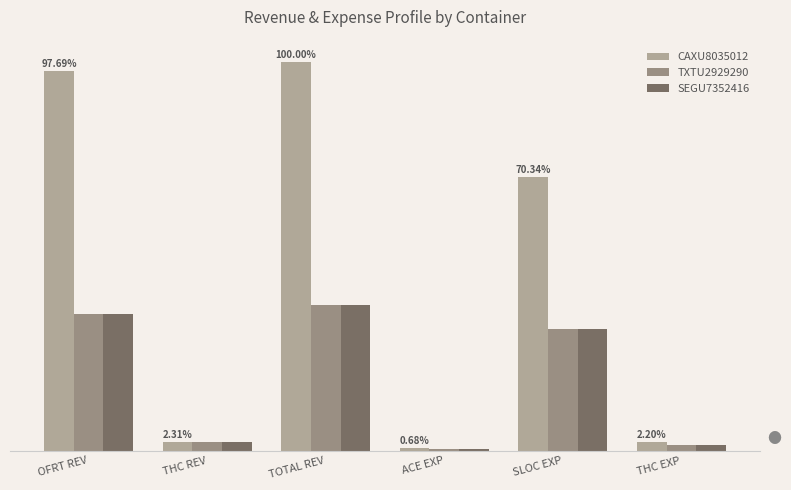

What value does the CAXU8035012 series have at ACE EXP?

35.0